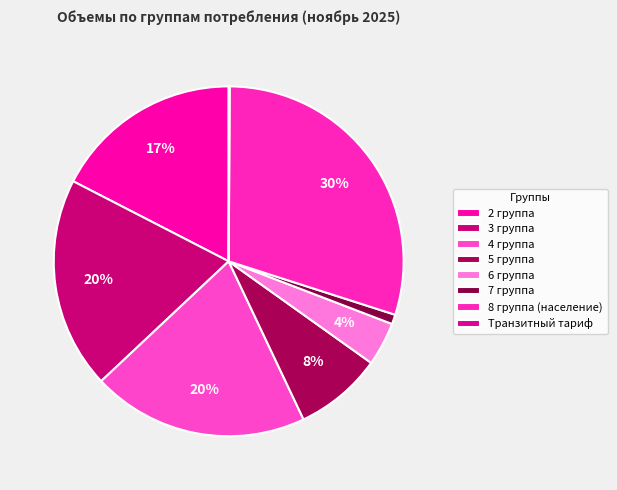

To the nearest percent, what is the average slice percentage?

12%